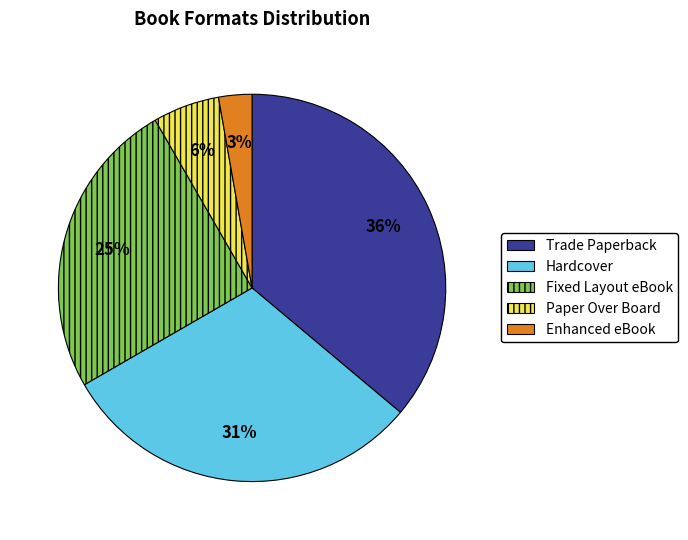

To the nearest percent, what portion does Hardcover represent?

31%